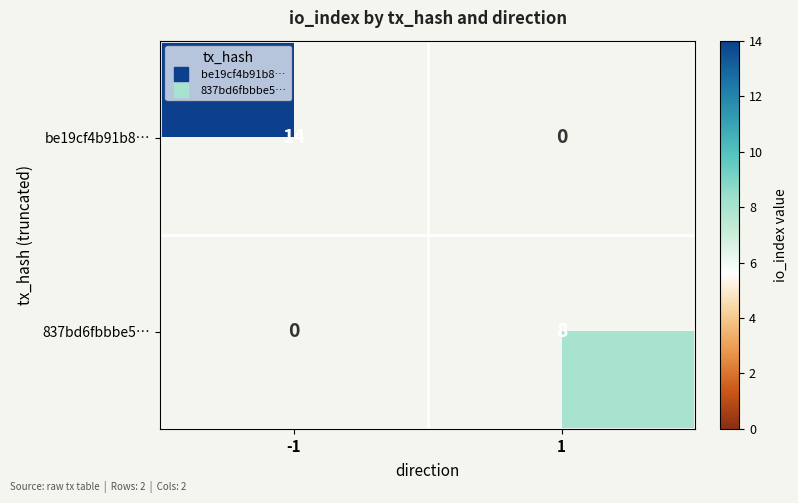

At how many categories does at least one series exceed 12?

1